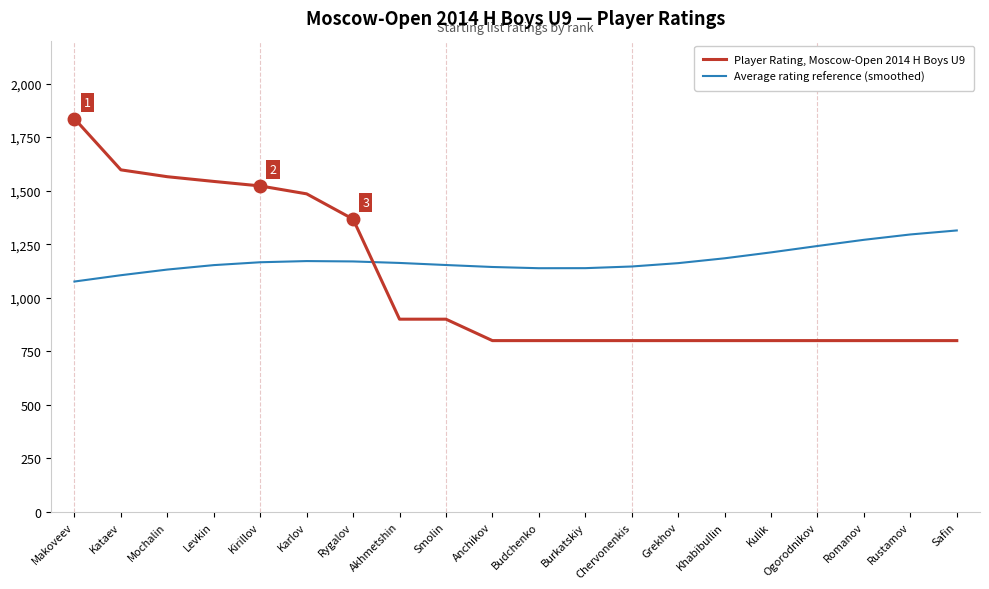

What is the difference between the highest and lowest values at Kataev?

491.8